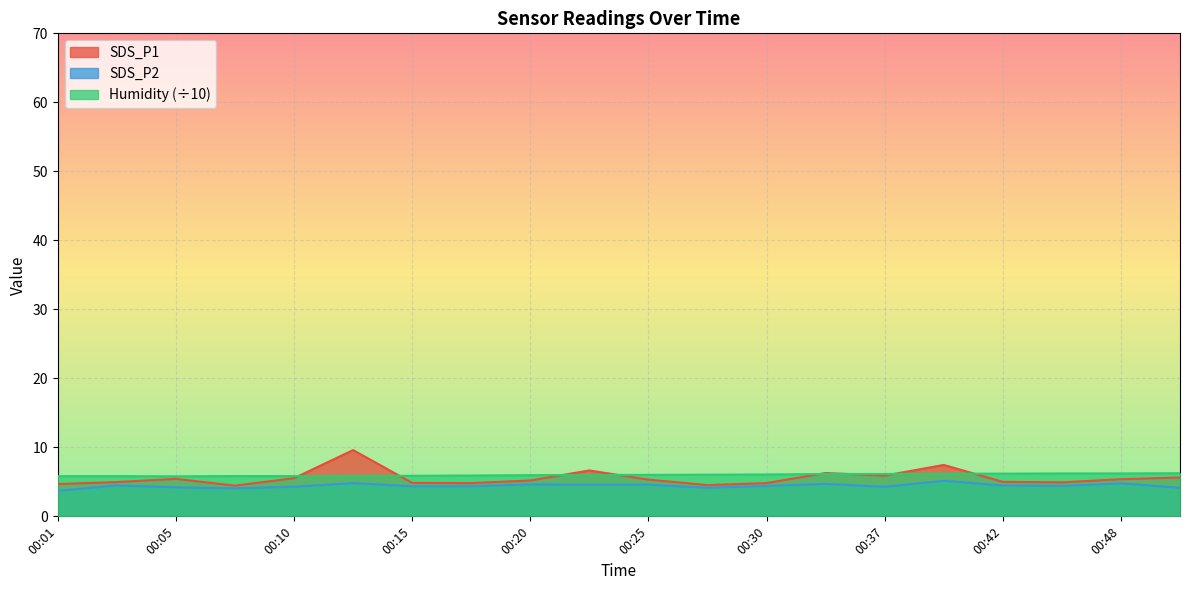

At which category does the chart reach its peak across all series?

00:13